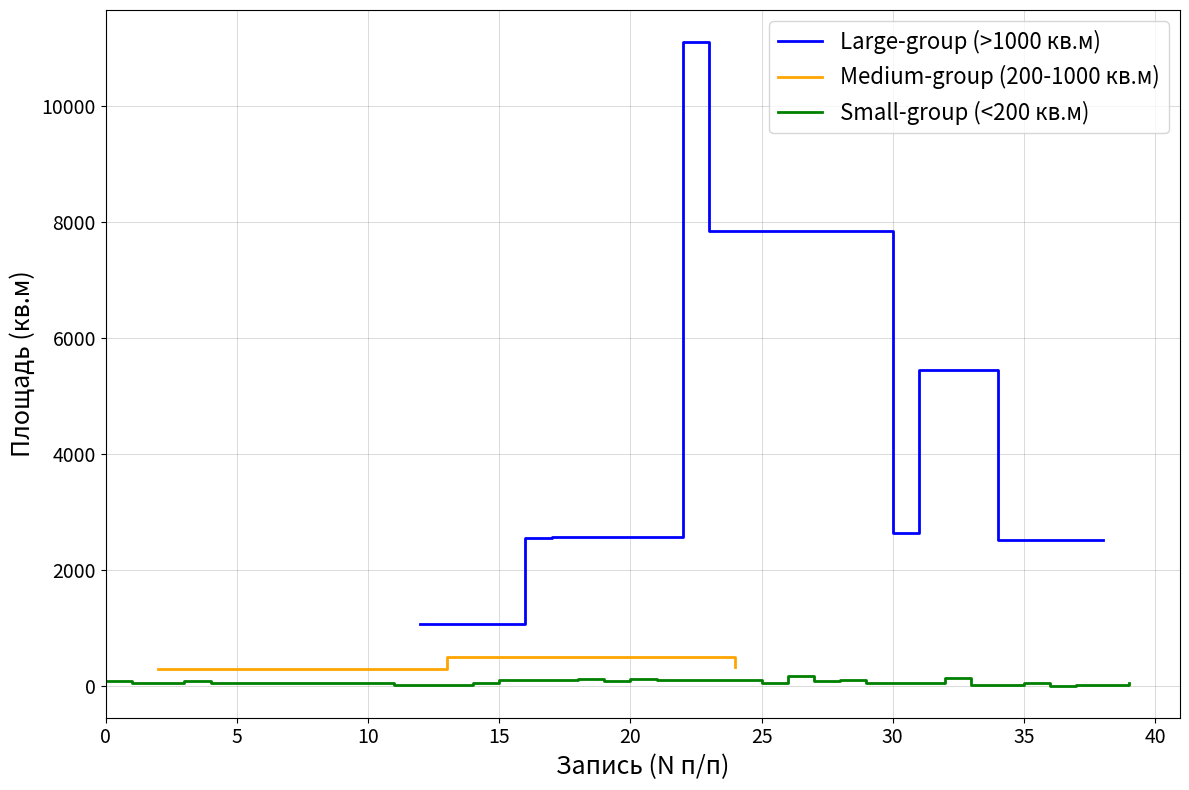

What is the value of the 22nd point from the left?

112.1